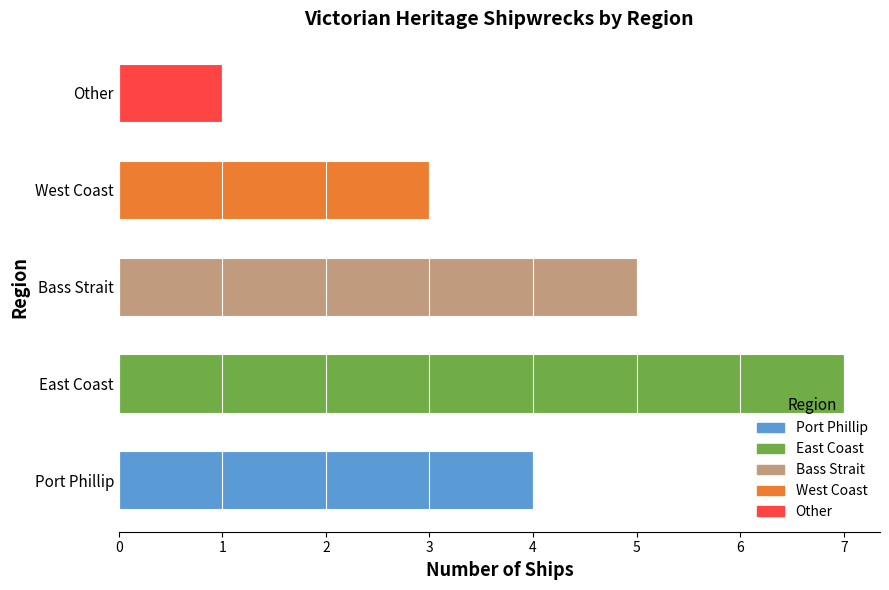

What is the change in value from Port Phillip to Bass Strait?

+1